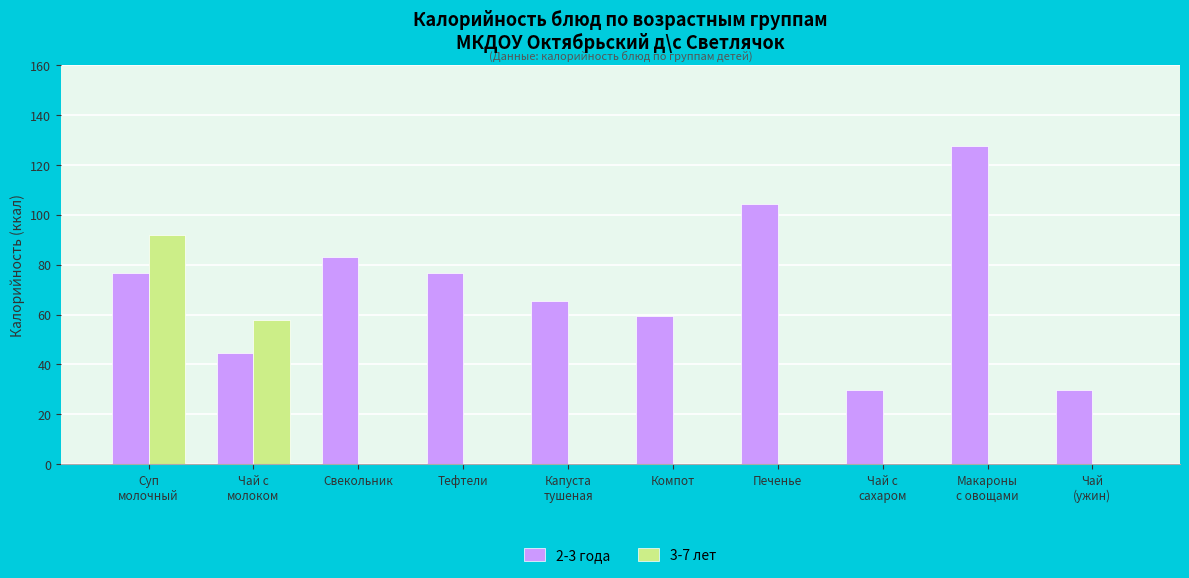

Read the 2-3 года value at Чай
(ужин).

29.9